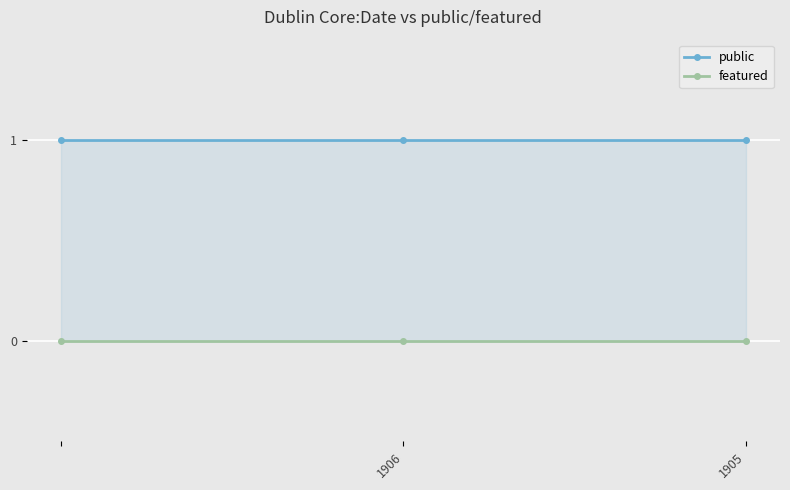

Which category has the highest value in the featured series?

1906